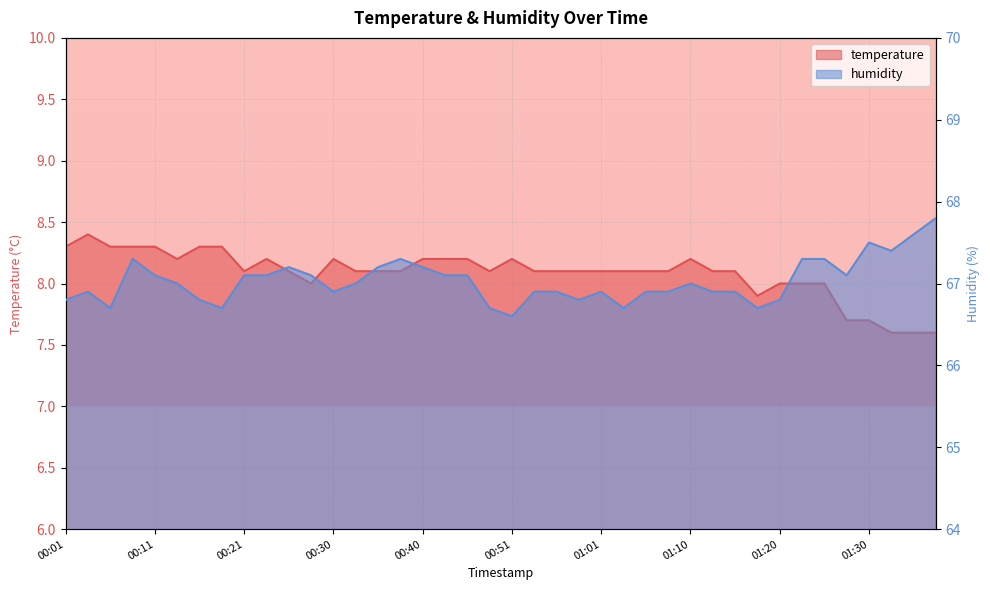

Which series has the largest range (max minus min)?

humidity